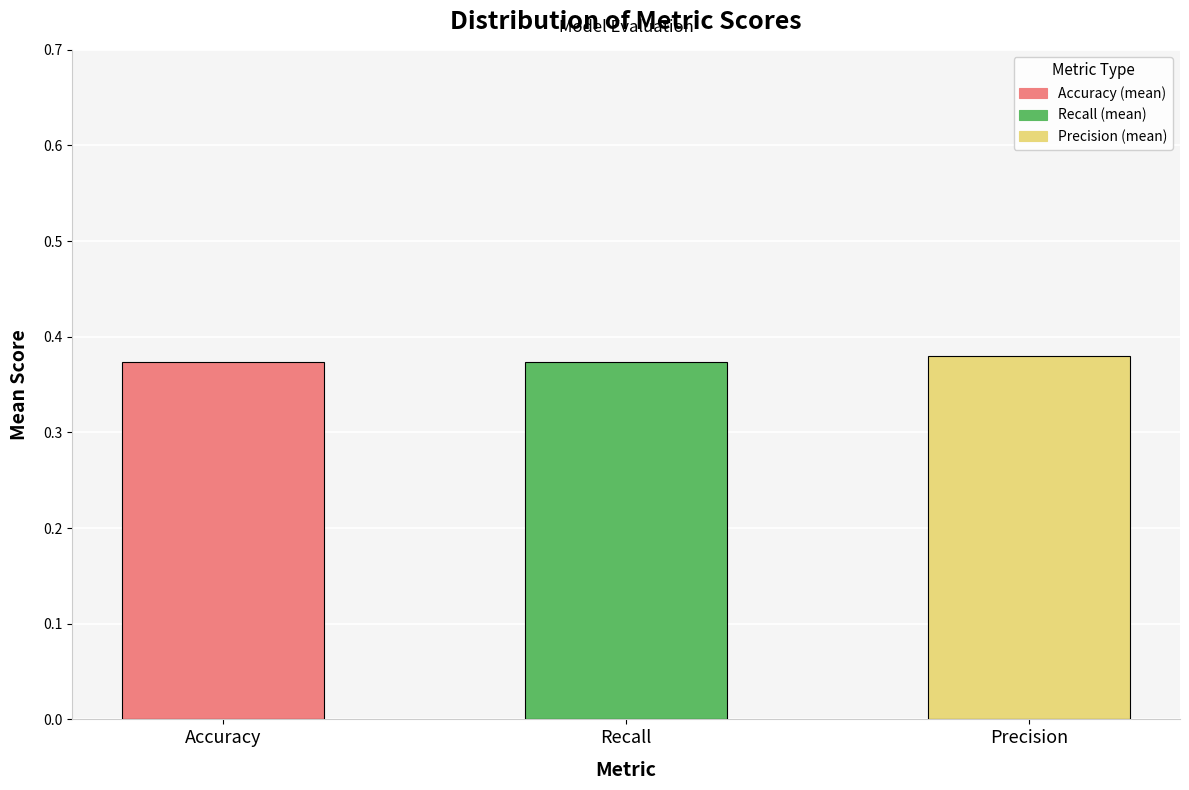

Which label corresponds to the smallest value in the chart?

Accuracy